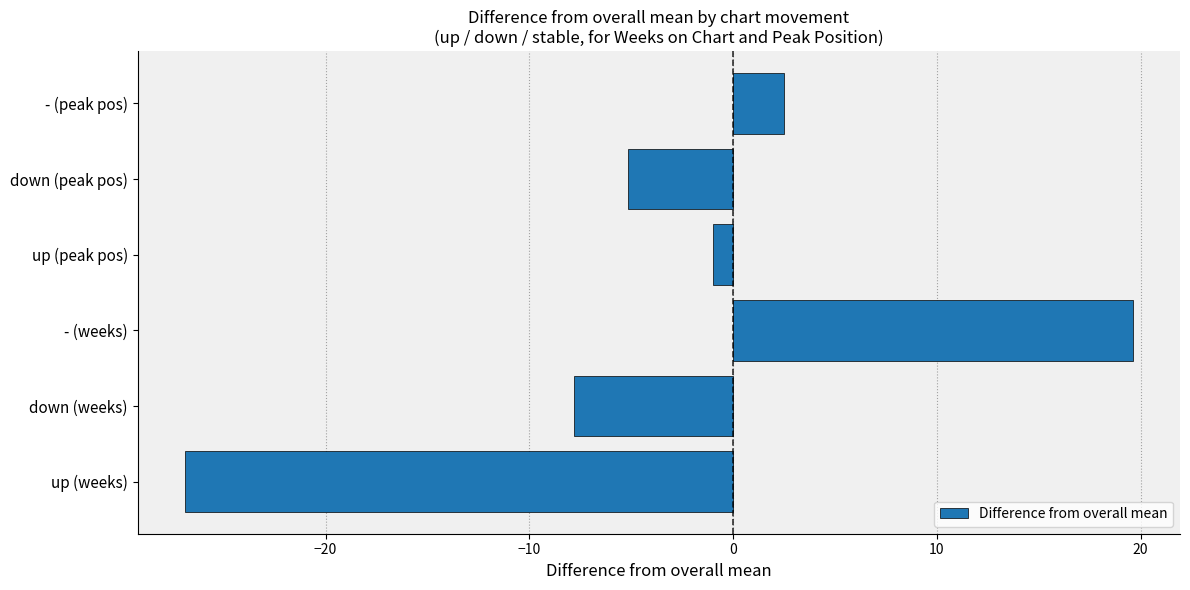

Reading bottom to top, extract all data points from this chart.

up (weeks)=-26.9	down (weeks)=-7.8	- (weeks)=19.6	up (peak pos)=-1.0	down (peak pos)=-5.2	- (peak pos)=2.5